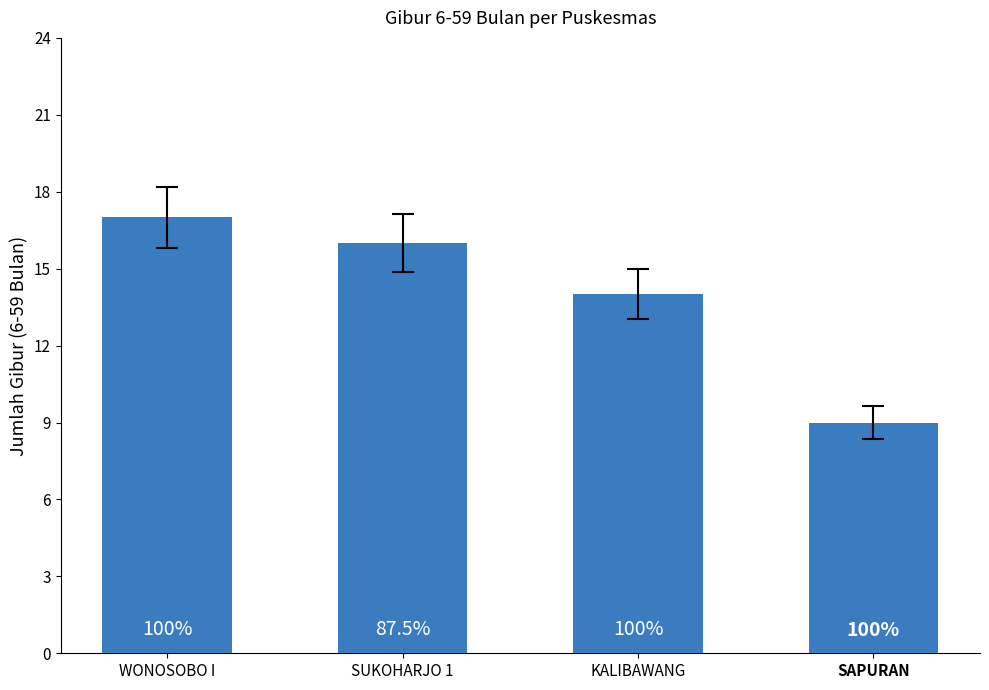

Are the bars horizontal?

No